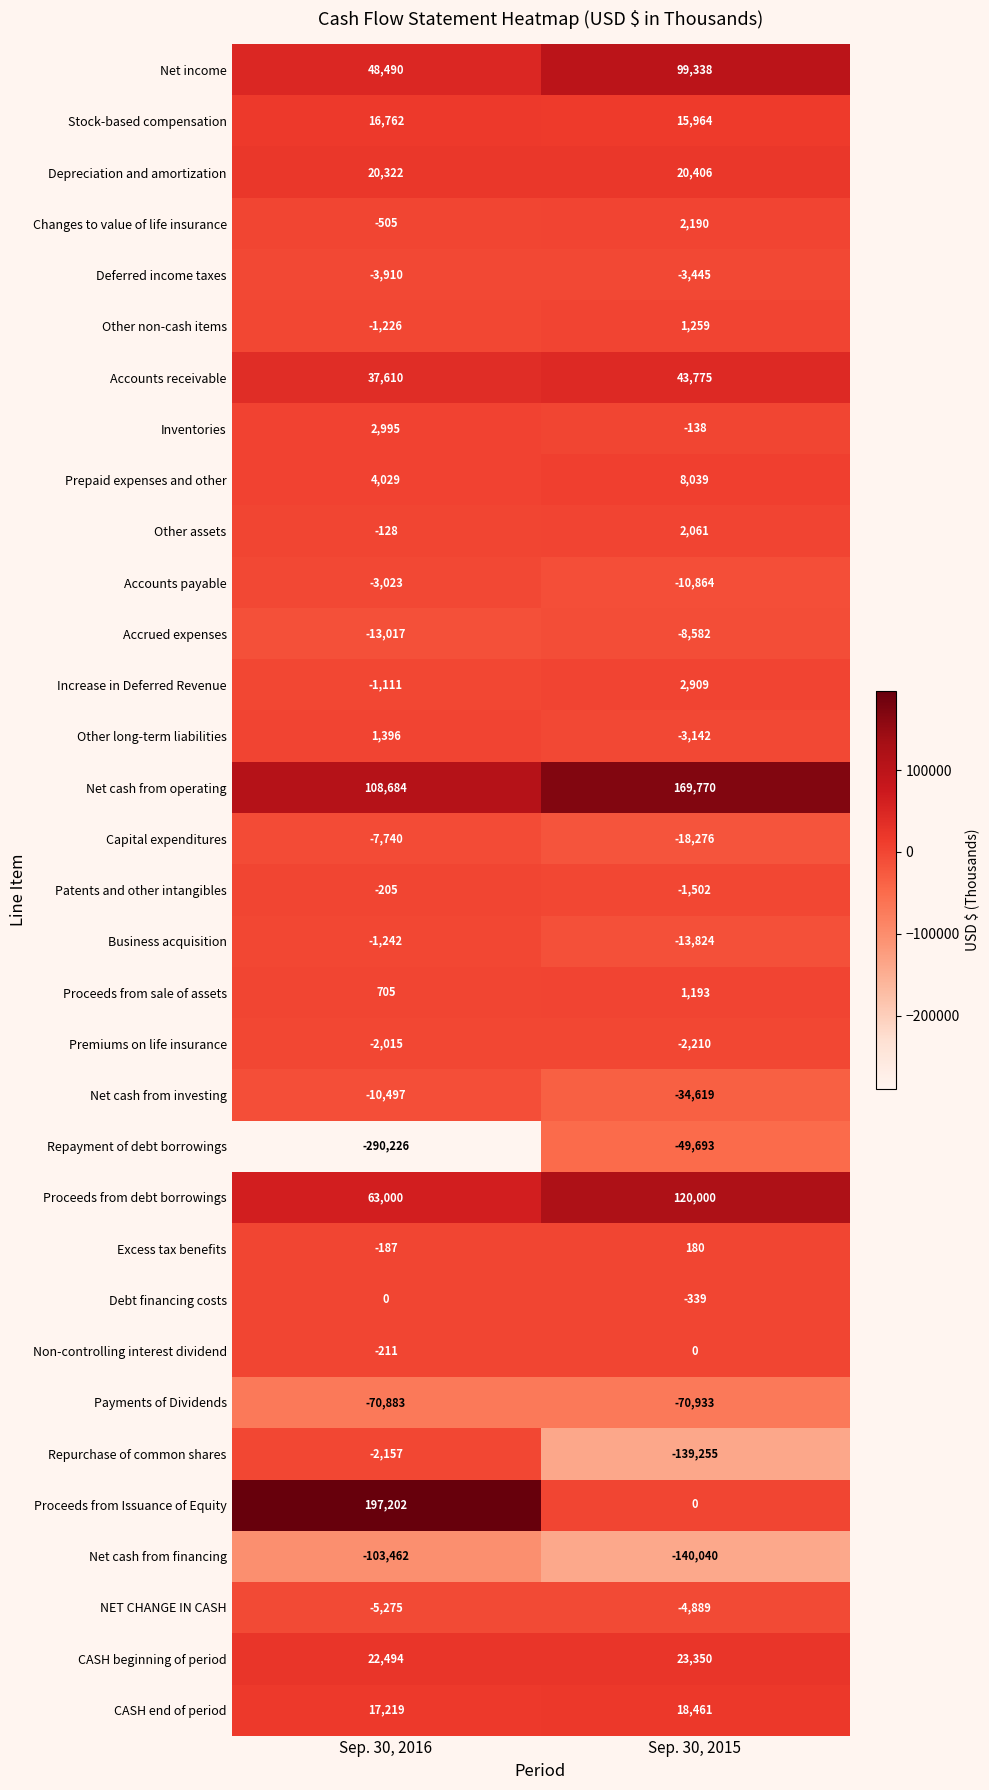

At which category is the sum across all series the highest?

Sep. 30, 2015